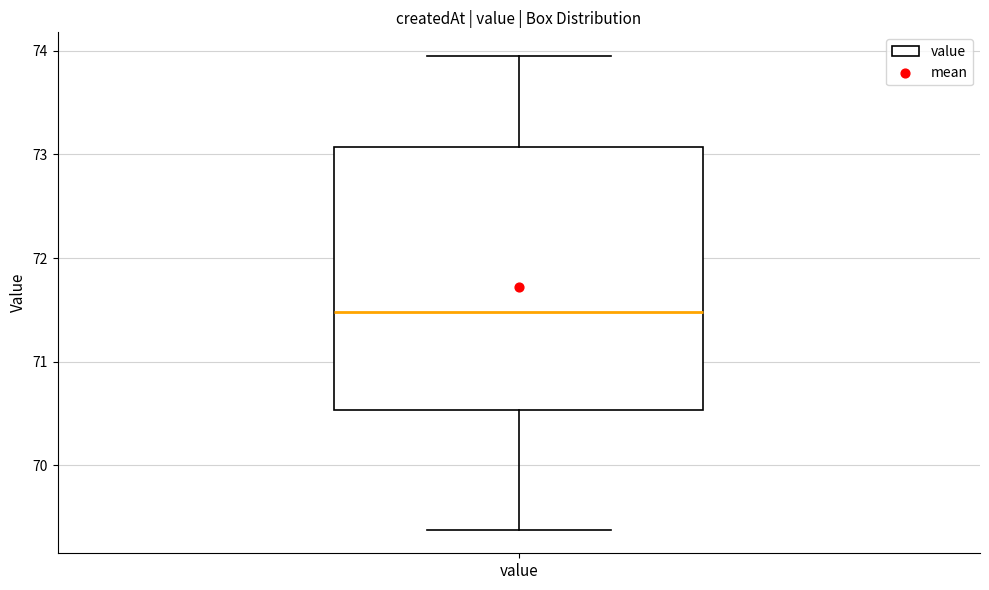

Read this box plot against the y-axis: the position of the median line, the range covered by the box, and the ends of both whiskers. The values are not printed on the chart, so give them approximately, as read against the axis.

median 71.5, box 70.5 to 73.1, whiskers 69.4 to 74.0